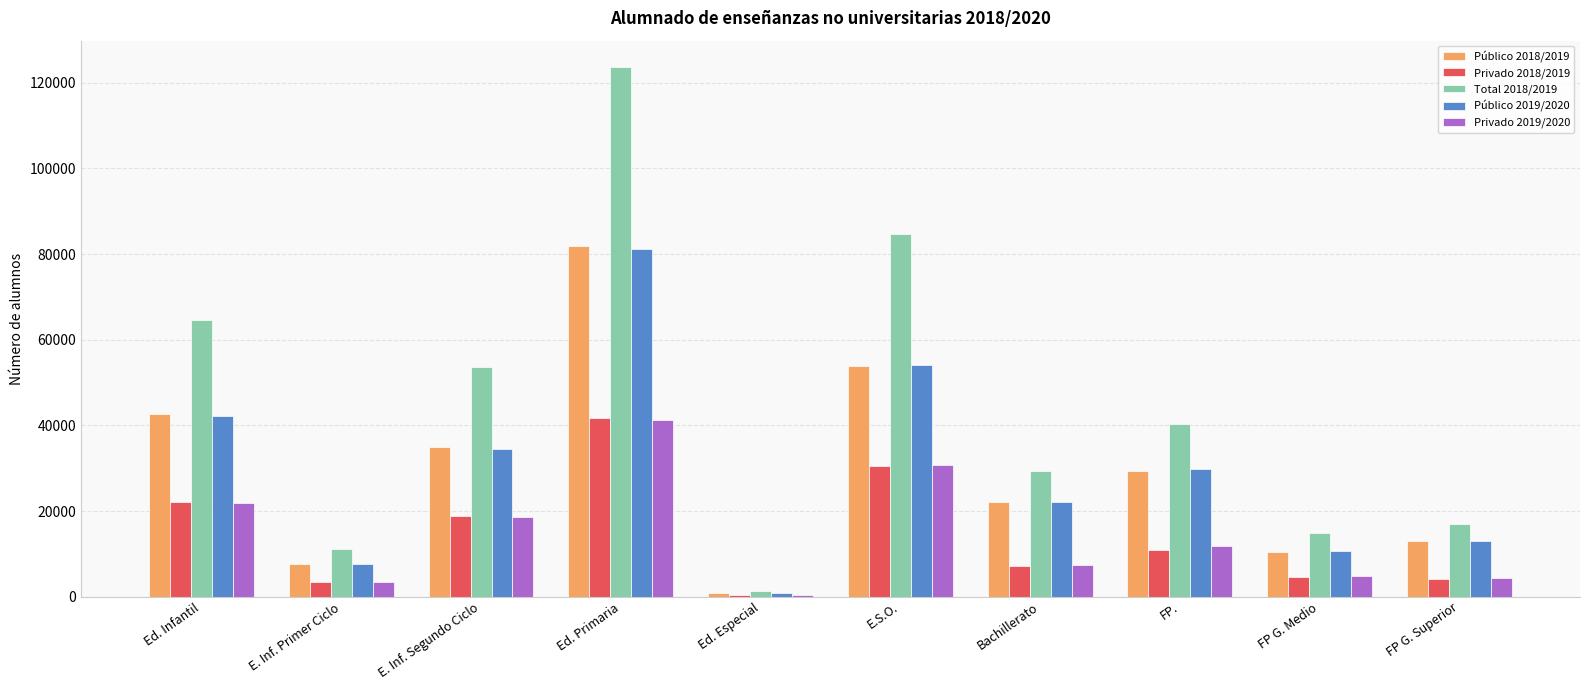

What is the approximate value of Total 2018/2019 at FP., to the nearest 10?

40210